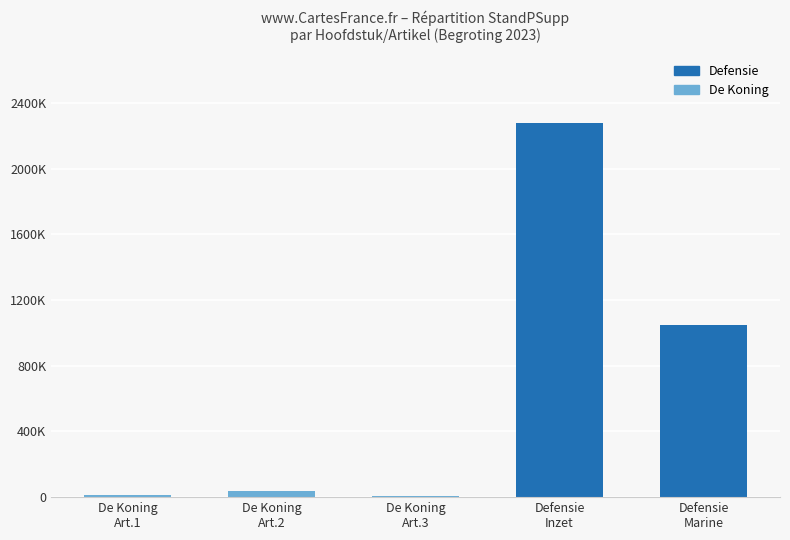

What is the value of the 3rd bar from the left?

7965